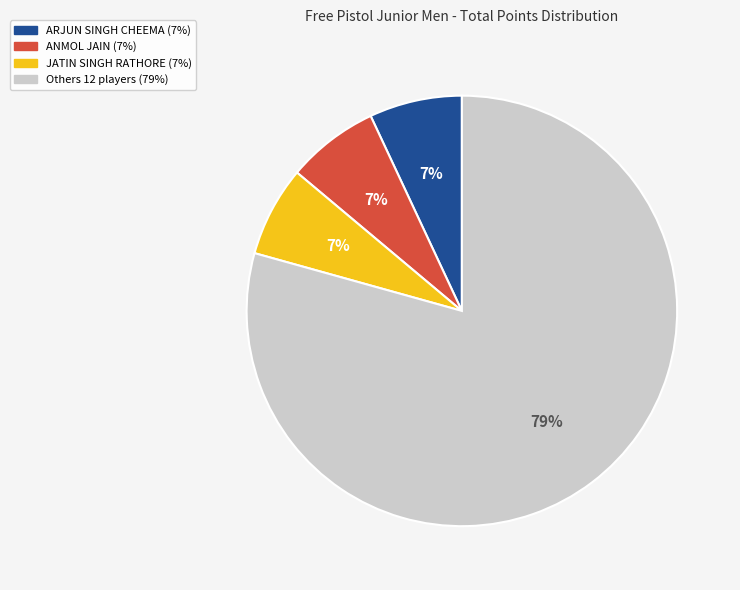

Is there a majority slice in this chart?

Yes